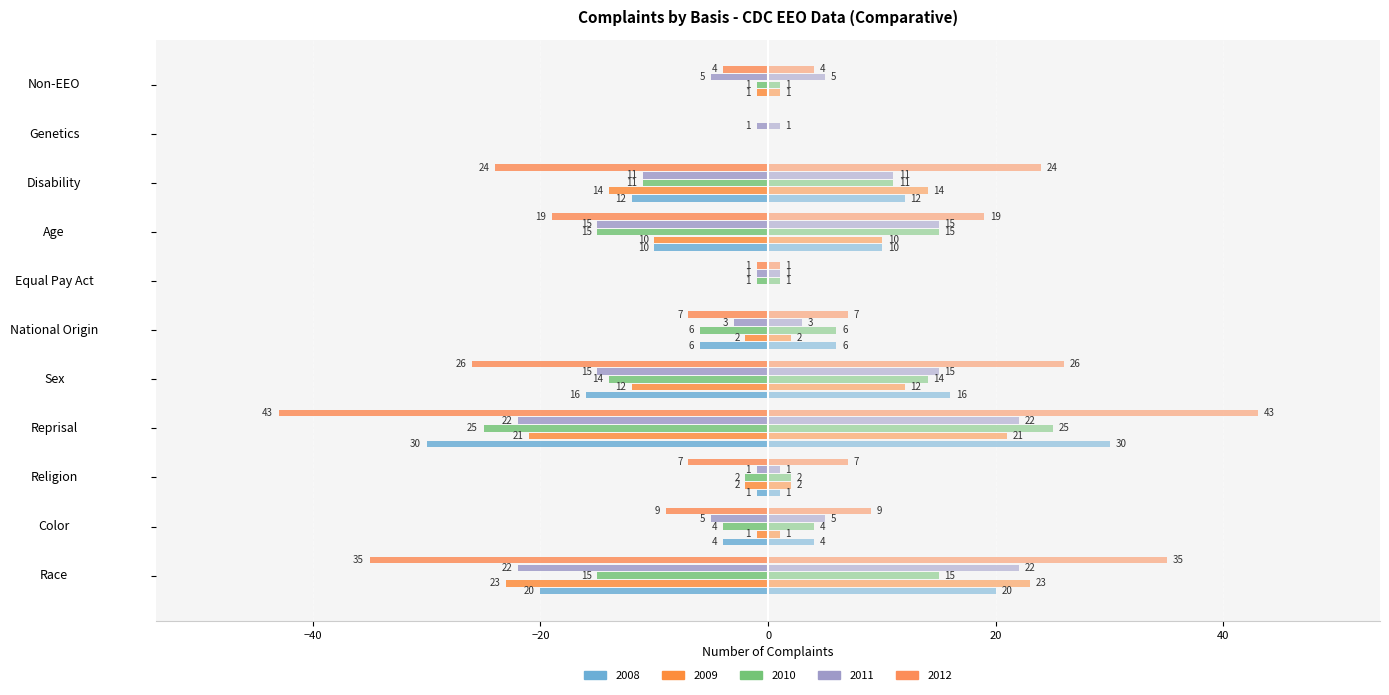

How many values in the 2012 series are below -9?

5